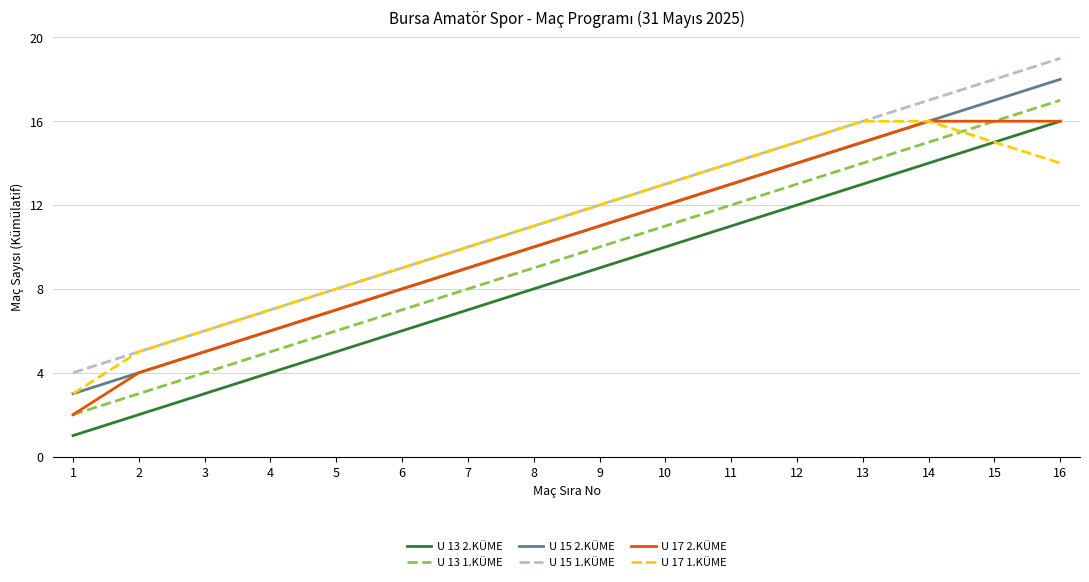

What value does the U 15 1.KÜME series have at 13?

16